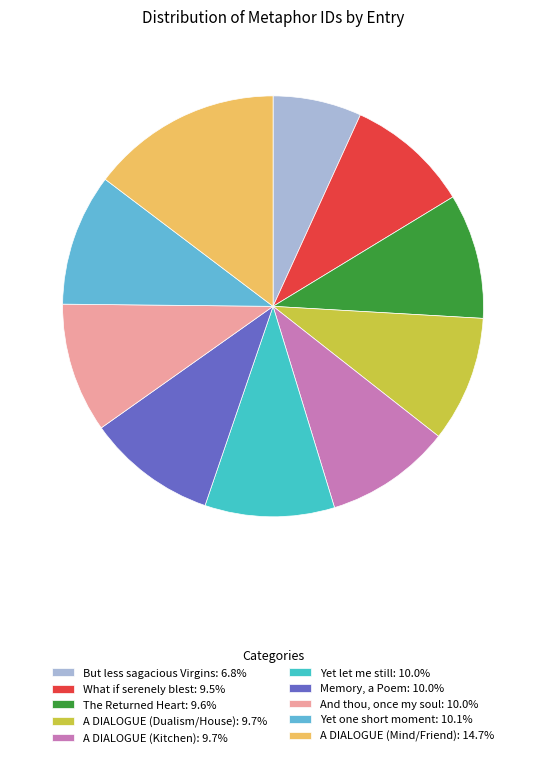

What percentage do Yet let me still and Yet one short moment together represent?

20.1%